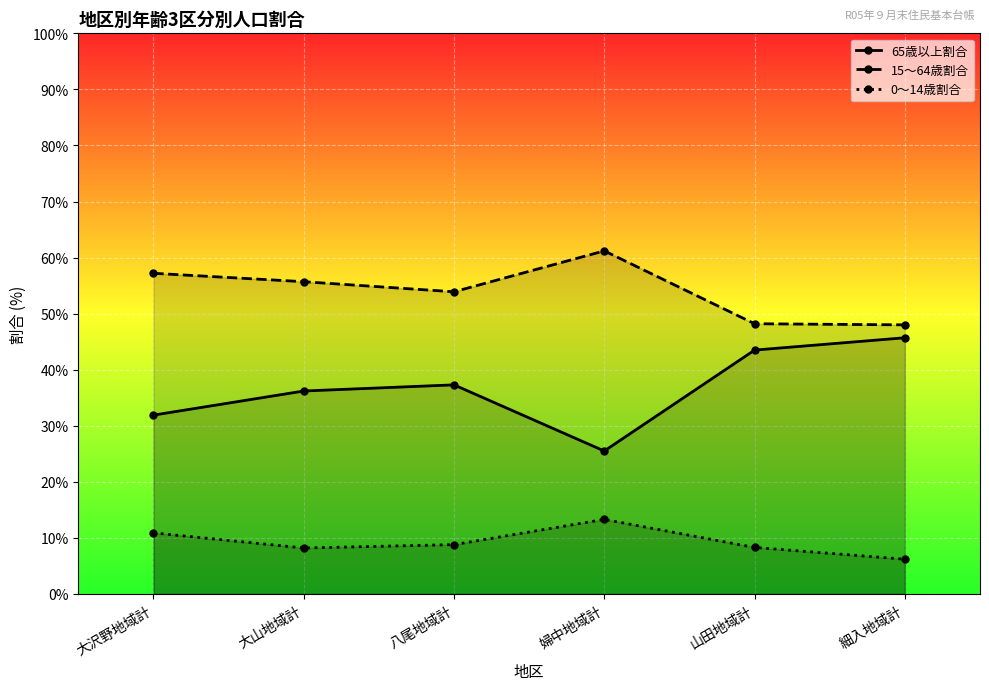

At which category does 65歳以上割合 reach its first local peak?

八尾地域計